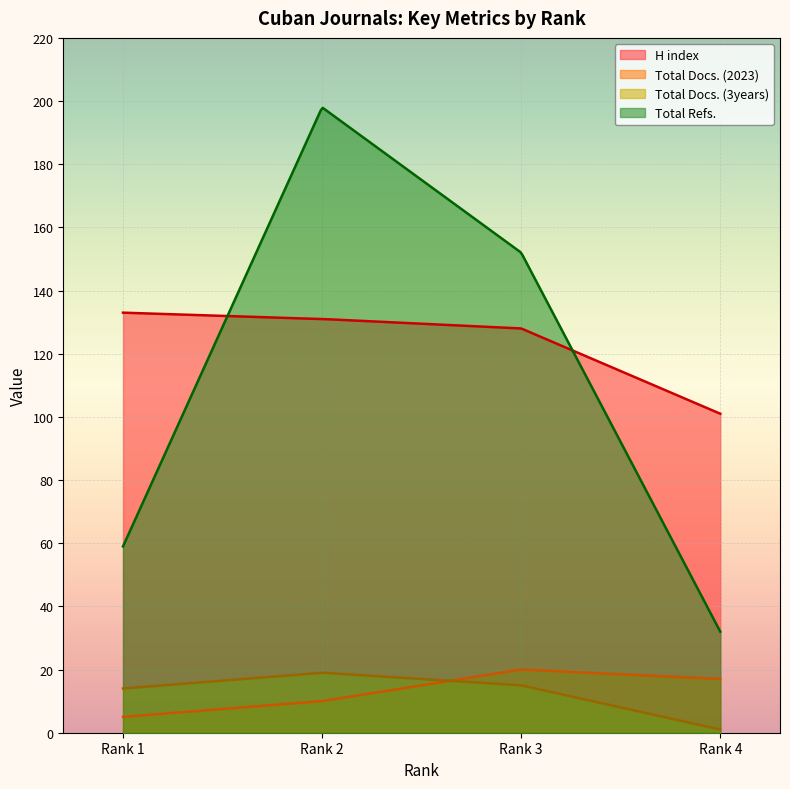

Where is the first local maximum for Total Docs. (3years)?

Rank 2